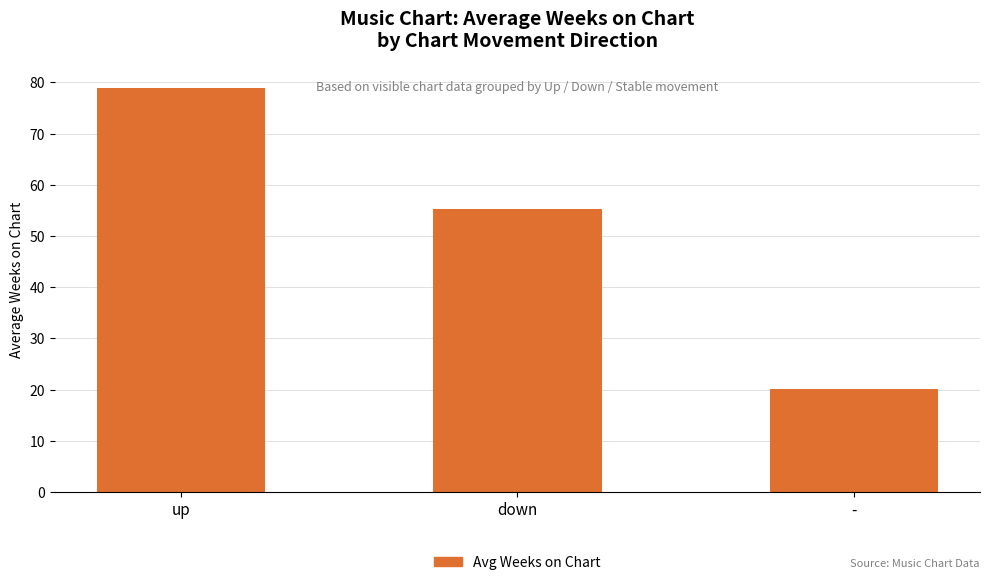

Where is the data nearest to the value 49?

down